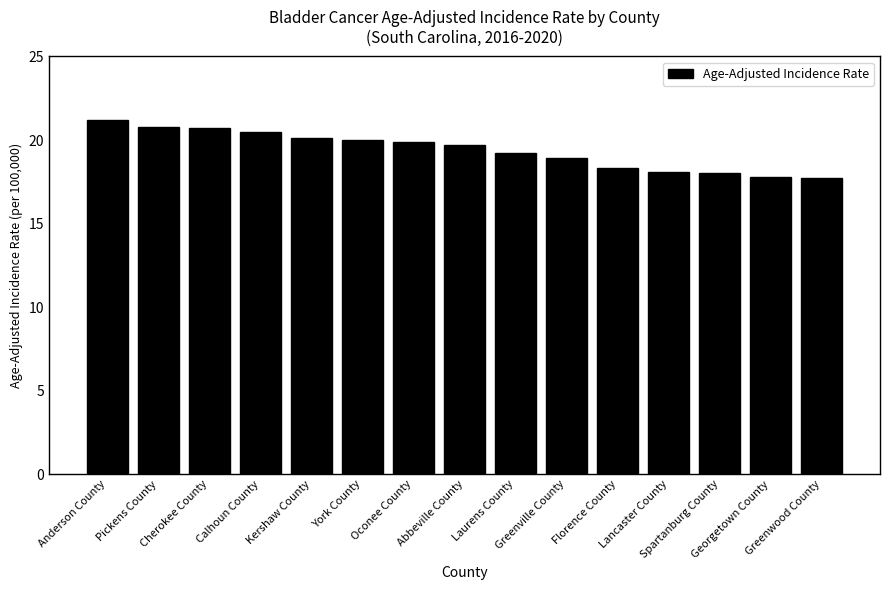

What is the difference between the maximum and second lowest values?

3.4